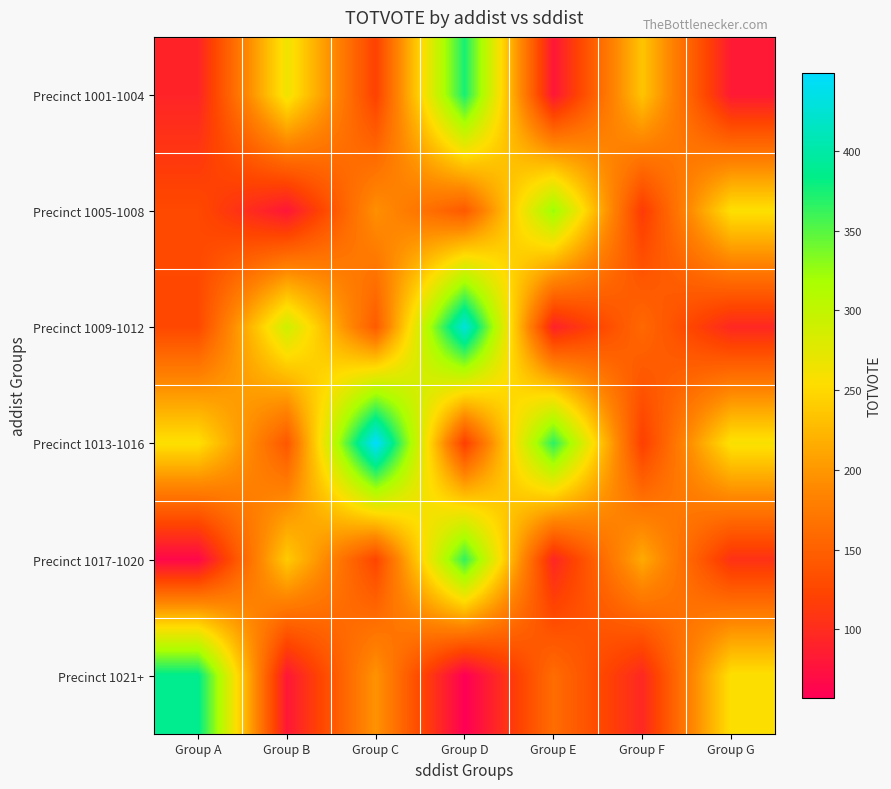

What is the minimum value shown in the chart?

57